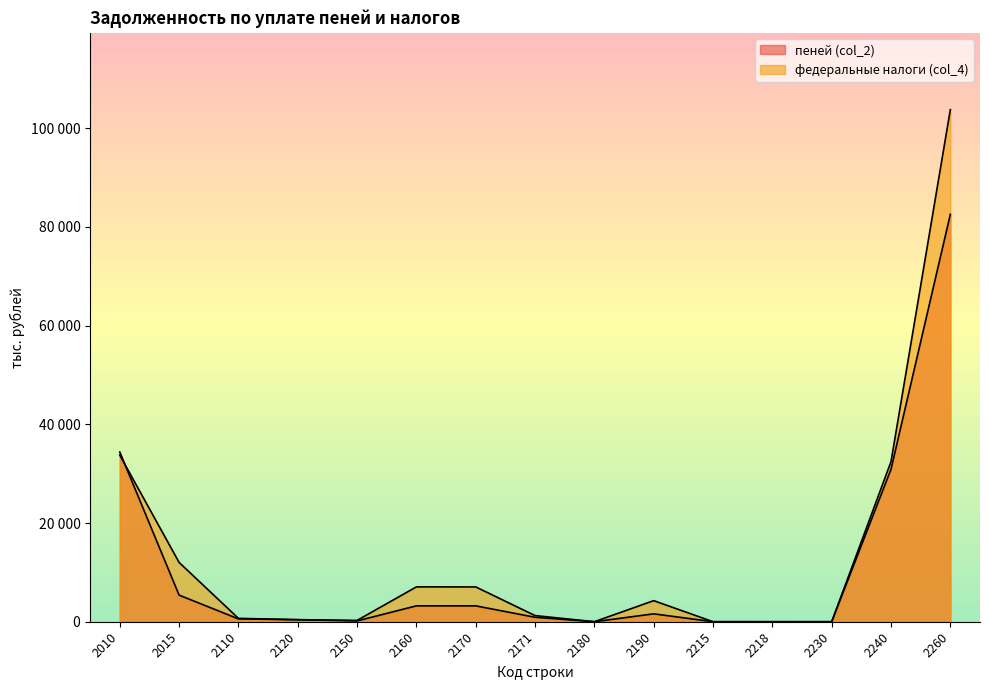

Which category has the lowest value across all series?

2230